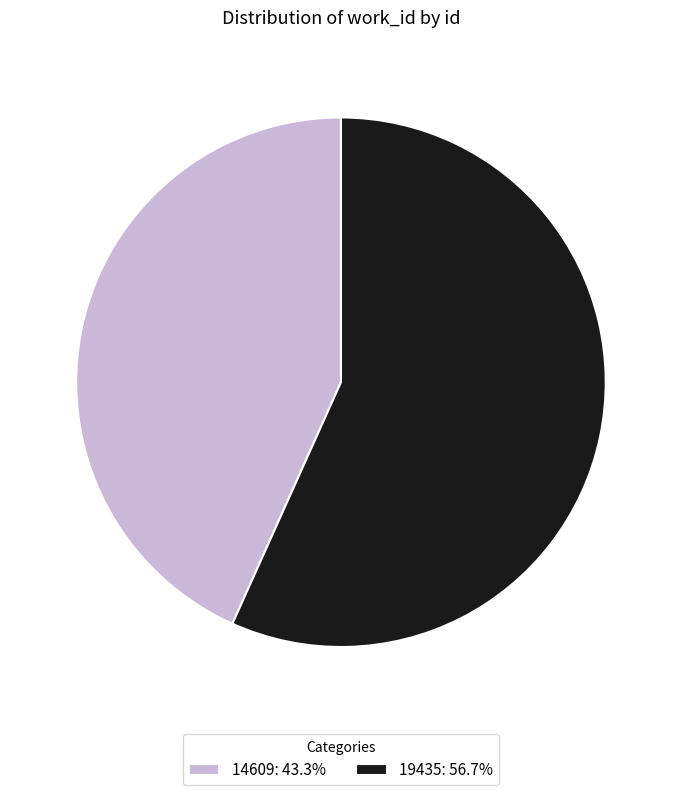

What is the majority slice?

19435